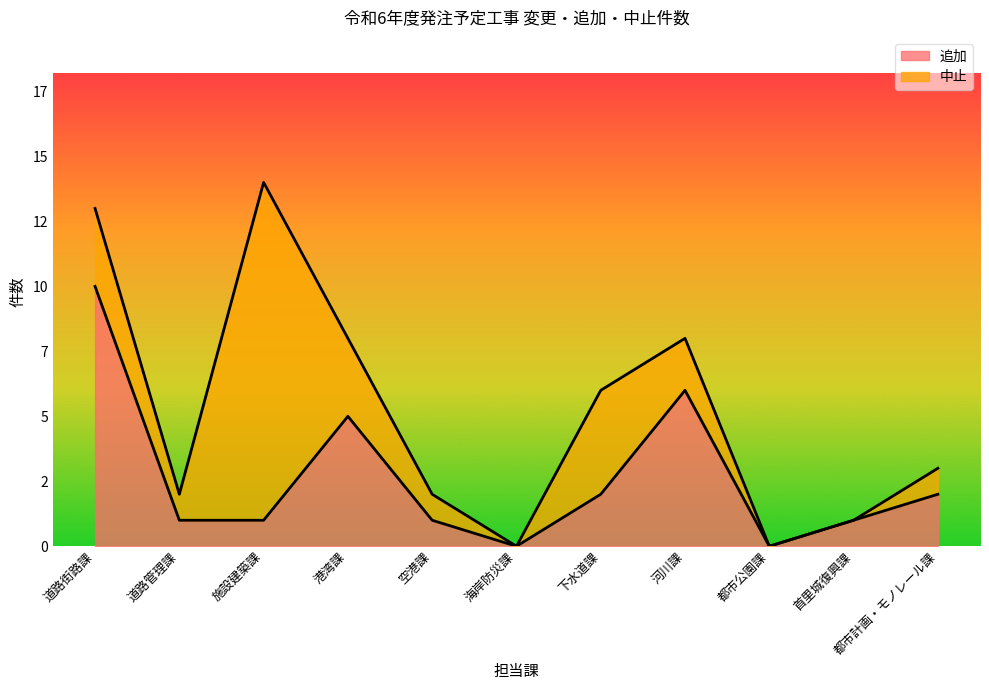

Does the chart display data point markers on the line(s)?

No